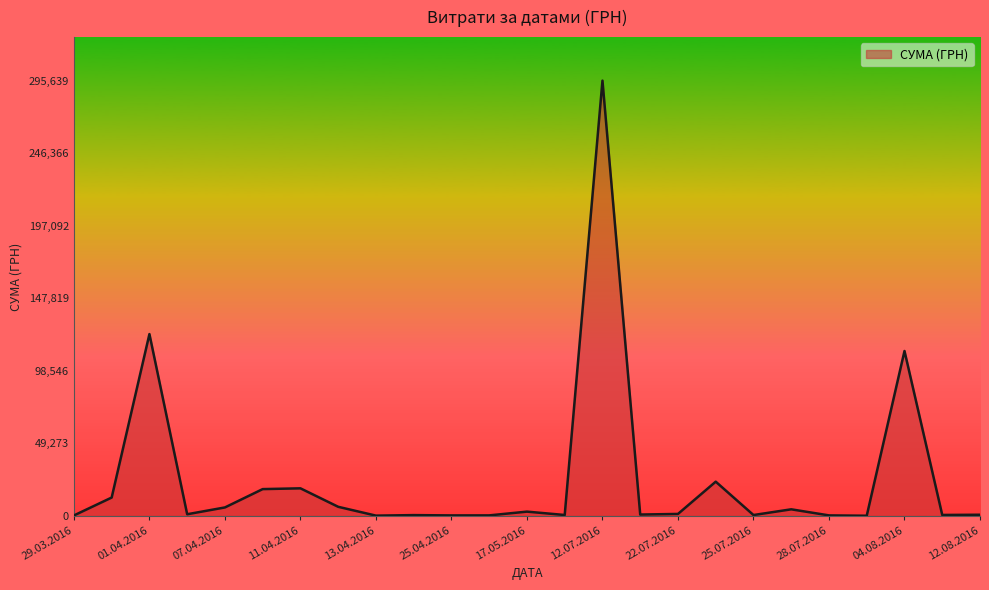

What is the difference between the second highest and minimum values?

123394.0